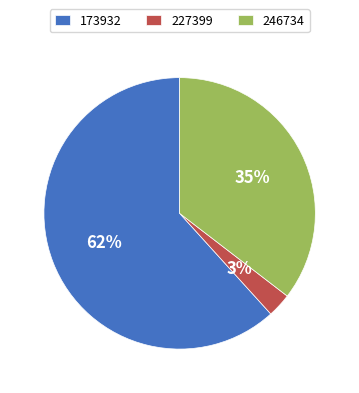

The 227399 slice represents 10% of the pie. True or false?

False